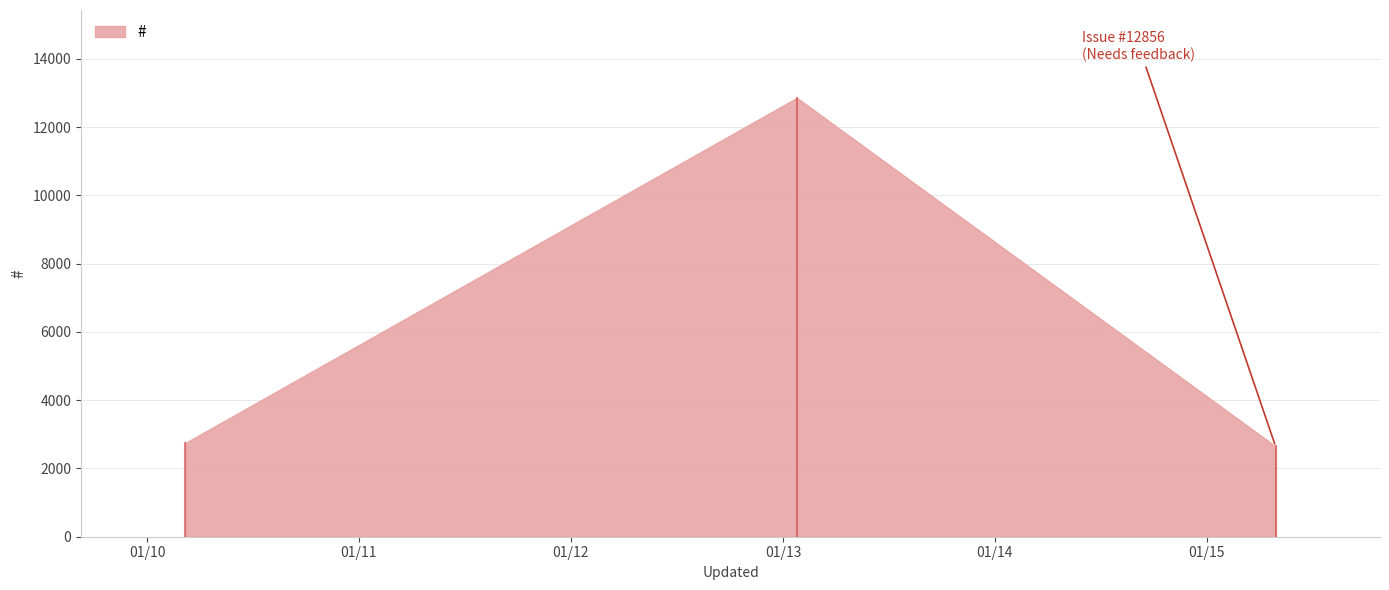

What is the minimum value shown in the chart?

2647